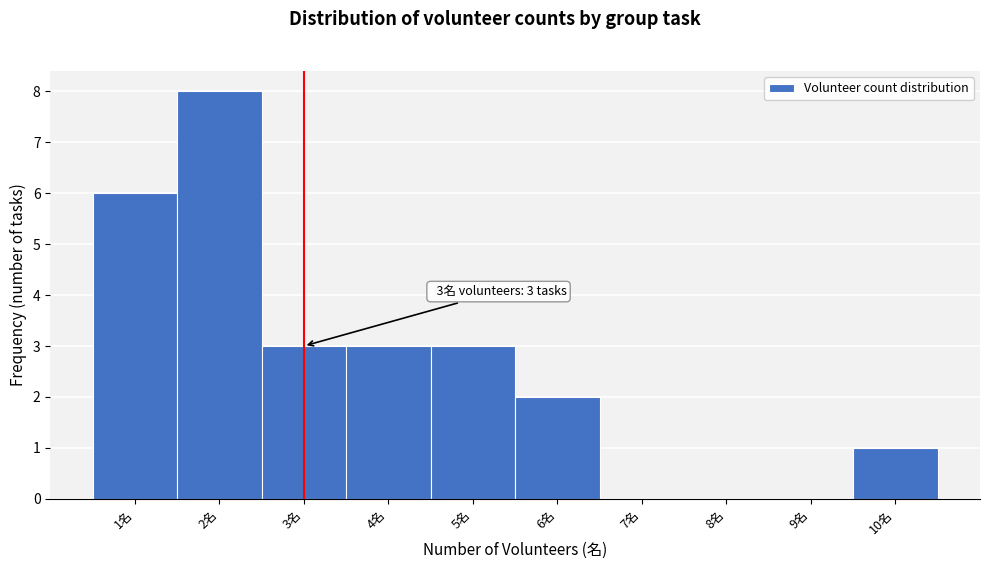

Which range on the x-axis has the tallest bar?

1.5 to 2.5